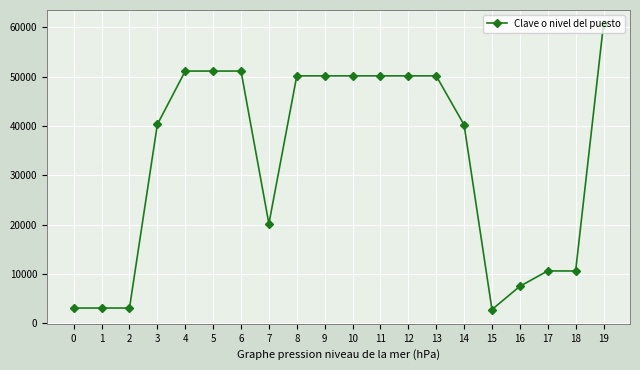

How many values are below 50143?

10